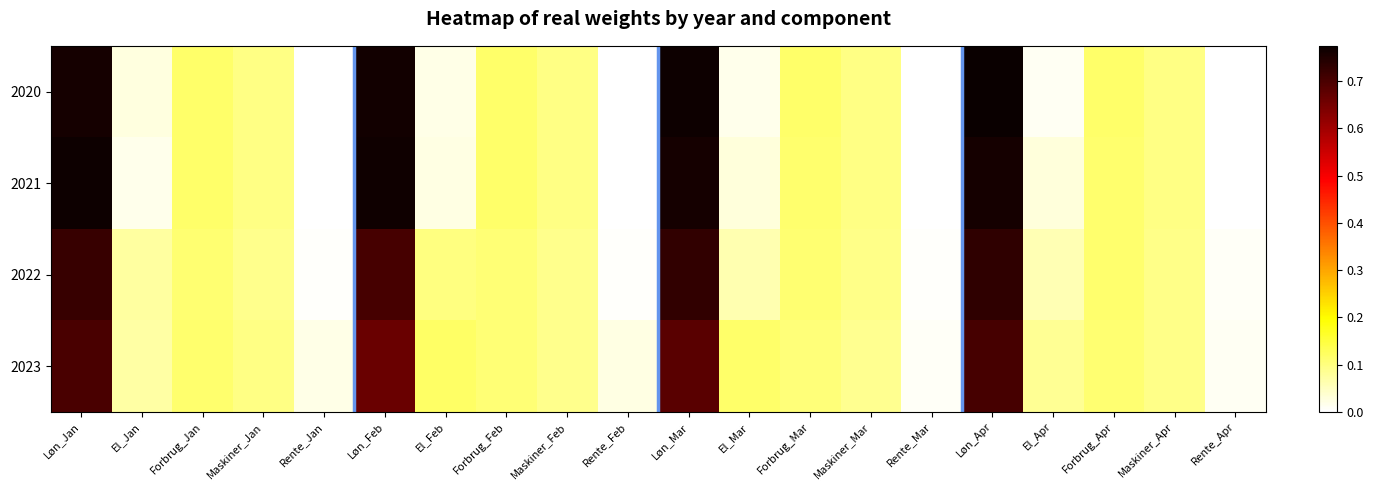

Reading left to right, extract all data points from this chart.

2020: Løn_Jan=0.8	El_Jan=0.0	Forbrug_Jan=0.1	Maskiner_Jan=0.1	Rente_Jan=0.0	Løn_Feb=0.8	El_Feb=0.0	Forbrug_Feb=0.1	Maskiner_Feb=0.1	Rente_Feb=0.0	Løn_Mar=0.8	El_Mar=0.0	Forbrug_Mar=0.1	Maskiner_Mar=0.1	Rente_Mar=0.0	Løn_Apr=0.8	El_Apr=0.0	Forbrug_Apr=0.1	Maskiner_Apr=0.1	Rente_Apr=0.0
2021: Løn_Jan=0.8	El_Jan=0.0	Forbrug_Jan=0.1	Maskiner_Jan=0.1	Rente_Jan=0.0	Løn_Feb=0.8	El_Feb=0.0	Forbrug_Feb=0.1	Maskiner_Feb=0.1	Rente_Feb=-0.0	Løn_Mar=0.8	El_Mar=0.0	Forbrug_Mar=0.1	Maskiner_Mar=0.1	Rente_Mar=0.0	Løn_Apr=0.8	El_Apr=0.0	Forbrug_Apr=0.1	Maskiner_Apr=0.1	Rente_Apr=0.0
2022: Løn_Jan=0.7	El_Jan=0.1	Forbrug_Jan=0.1	Maskiner_Jan=0.1	Rente_Jan=0.0	Løn_Feb=0.7	El_Feb=0.1	Forbrug_Feb=0.1	Maskiner_Feb=0.1	Rente_Feb=0.0	Løn_Mar=0.7	El_Mar=0.1	Forbrug_Mar=0.1	Maskiner_Mar=0.1	Rente_Mar=0.0	Løn_Apr=0.7	El_Apr=0.1	Forbrug_Apr=0.1	Maskiner_Apr=0.1	Rente_Apr=0.0
2023: Løn_Jan=0.7	El_Jan=0.1	Forbrug_Jan=0.1	Maskiner_Jan=0.1	Rente_Jan=0.0	Løn_Feb=0.7	El_Feb=0.1	Forbrug_Feb=0.1	Maskiner_Feb=0.1	Rente_Feb=0.0	Løn_Mar=0.7	El_Mar=0.1	Forbrug_Mar=0.1	Maskiner_Mar=0.1	Rente_Mar=0.0	Løn_Apr=0.7	El_Apr=0.1	Forbrug_Apr=0.1	Maskiner_Apr=0.1	Rente_Apr=0.0